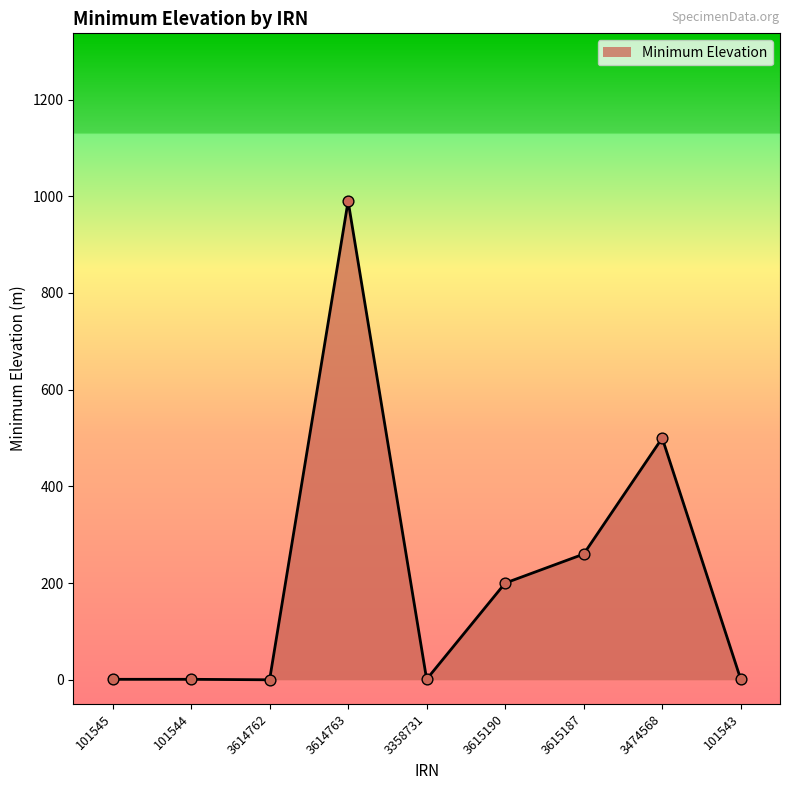

Which has a higher value, 101545 or 3615190?

3615190